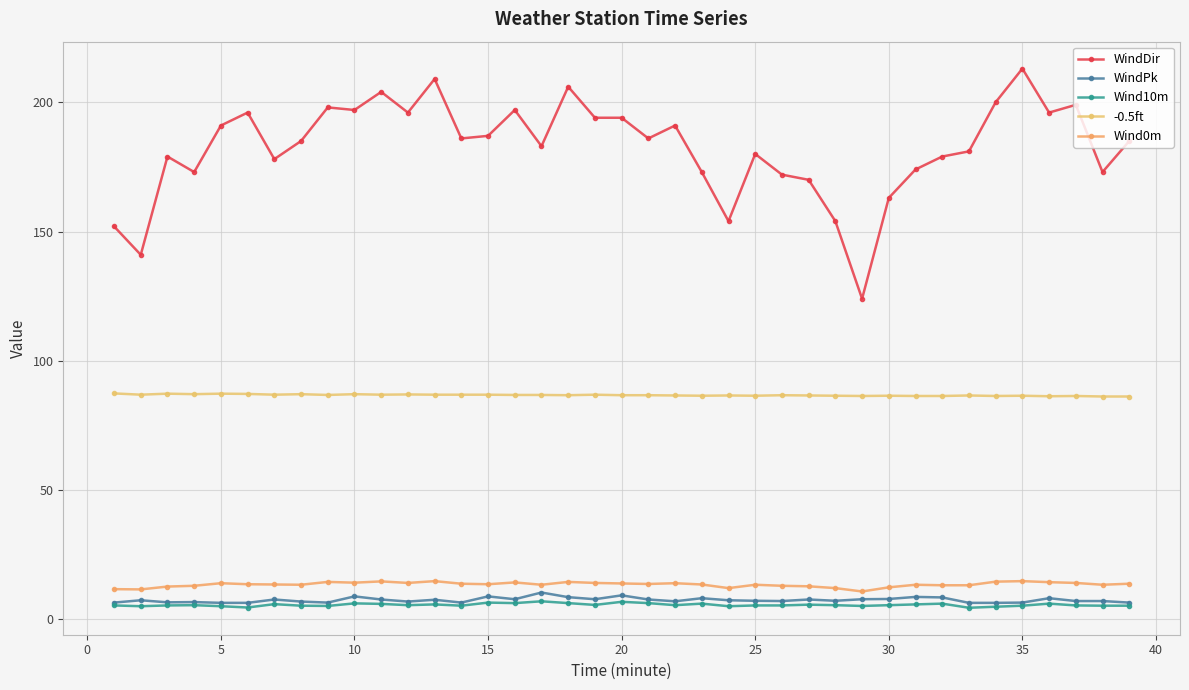

At how many categories does at least one series exceed 168?

33